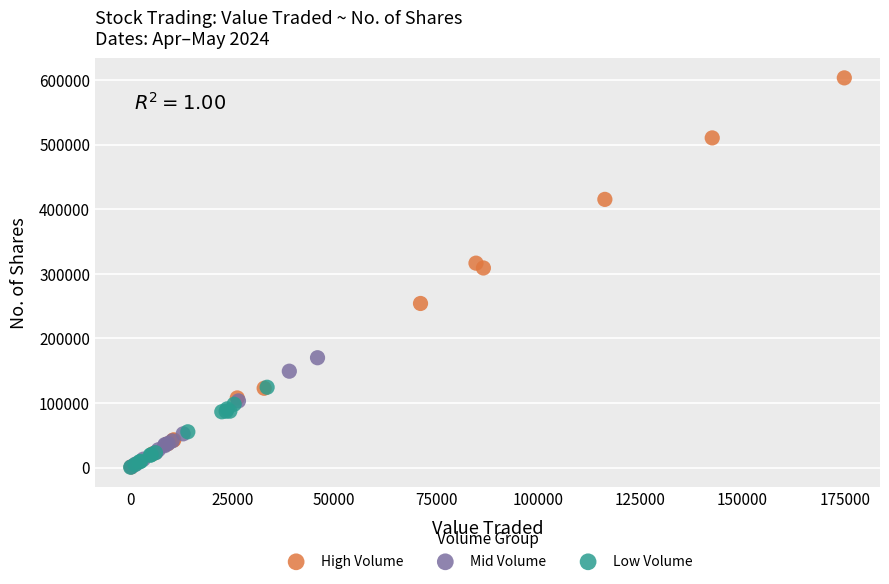

What are all the series names shown in the legend?

High Volume, Mid Volume, Low Volume